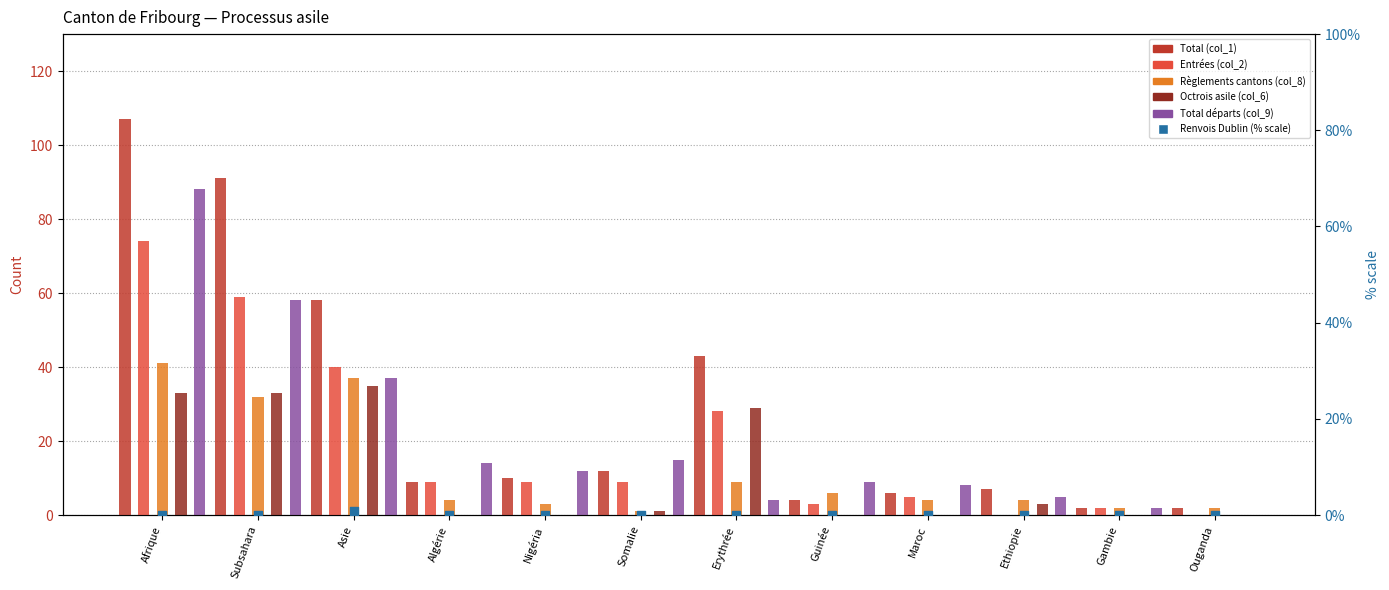

Is the value of Renvois Dublin (% scale) at Somalie greater than the value of Règlements cantons (col_8) at Somalie?

No